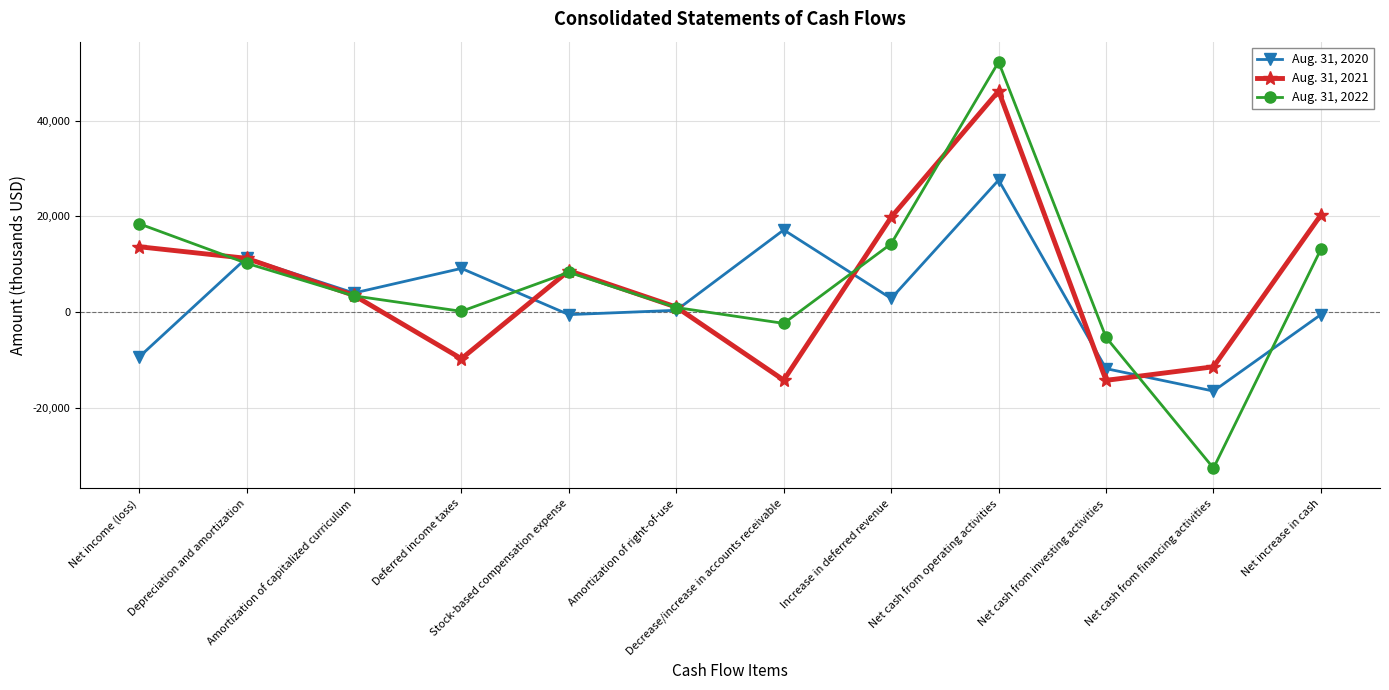

Which category has the lowest value in the Aug. 31, 2022 series?

Net cash from financing activities